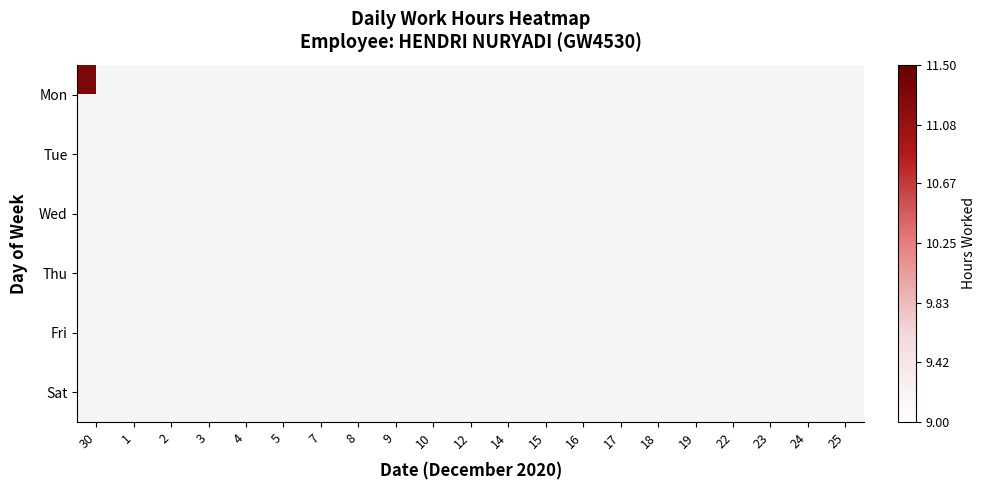

Is the value of Wed at 3 greater than the value of Mon at 8?

No